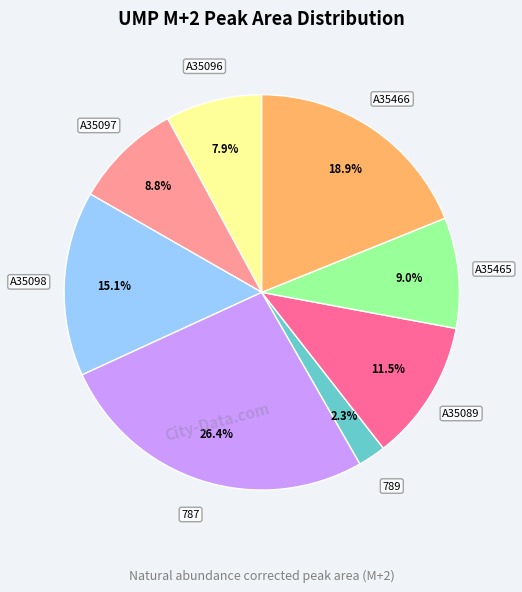

How many slices are in this pie chart?

8